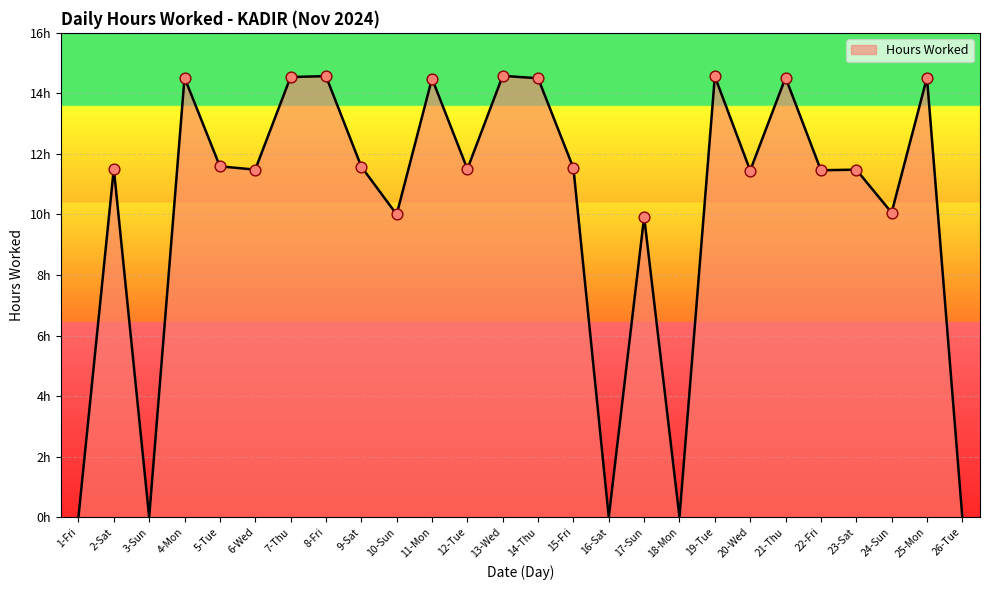

Between 18-Mon and 14-Thu, which is larger?

14-Thu